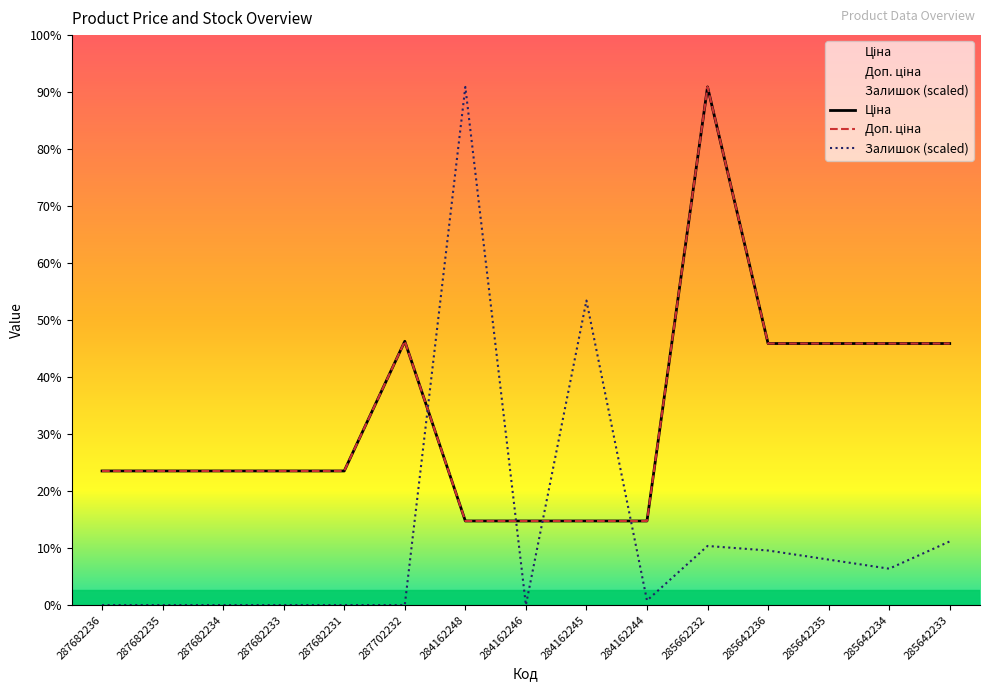

At which label does Ціна reach its peak?

285662232